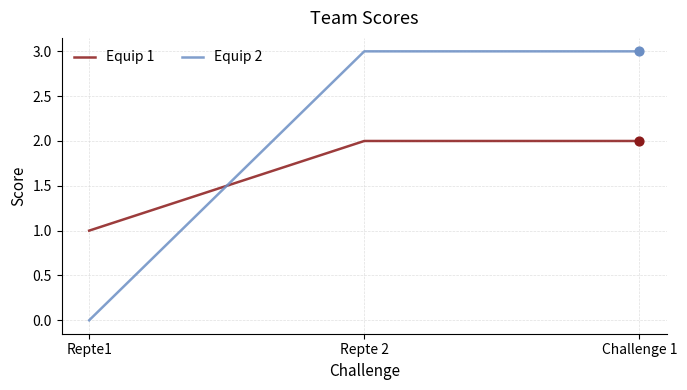

Is the value of Equip 2 at Challenge 1 greater than the value of Equip 1 at Repte 2?

Yes